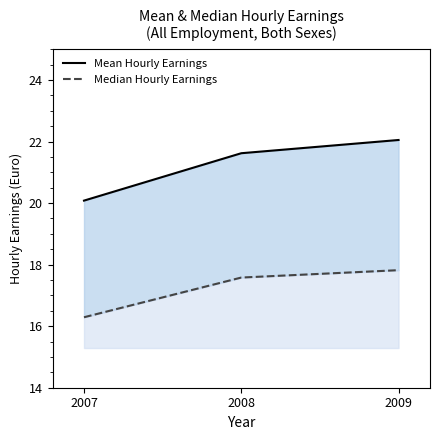

Which series has the widest spread of values?

Mean Hourly Earnings